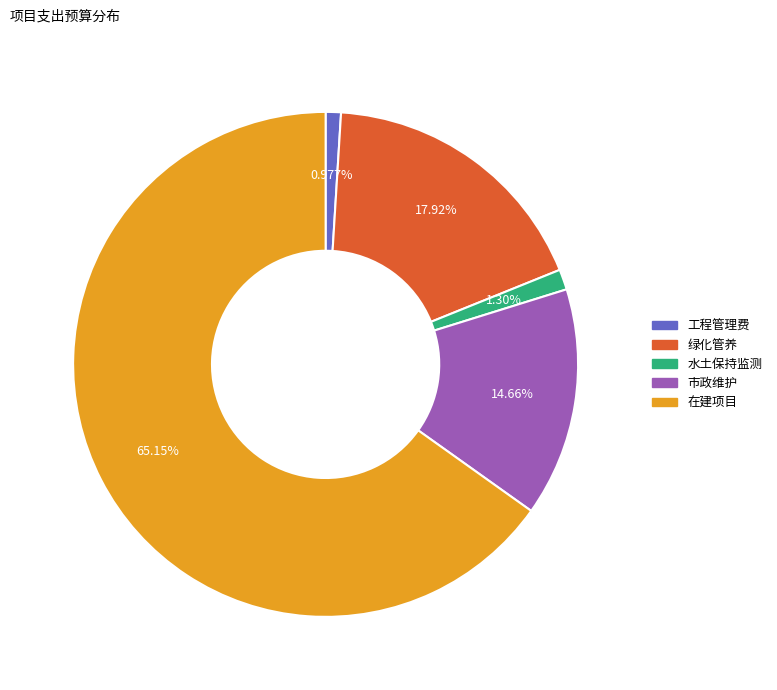

Is there a majority slice in this chart?

Yes